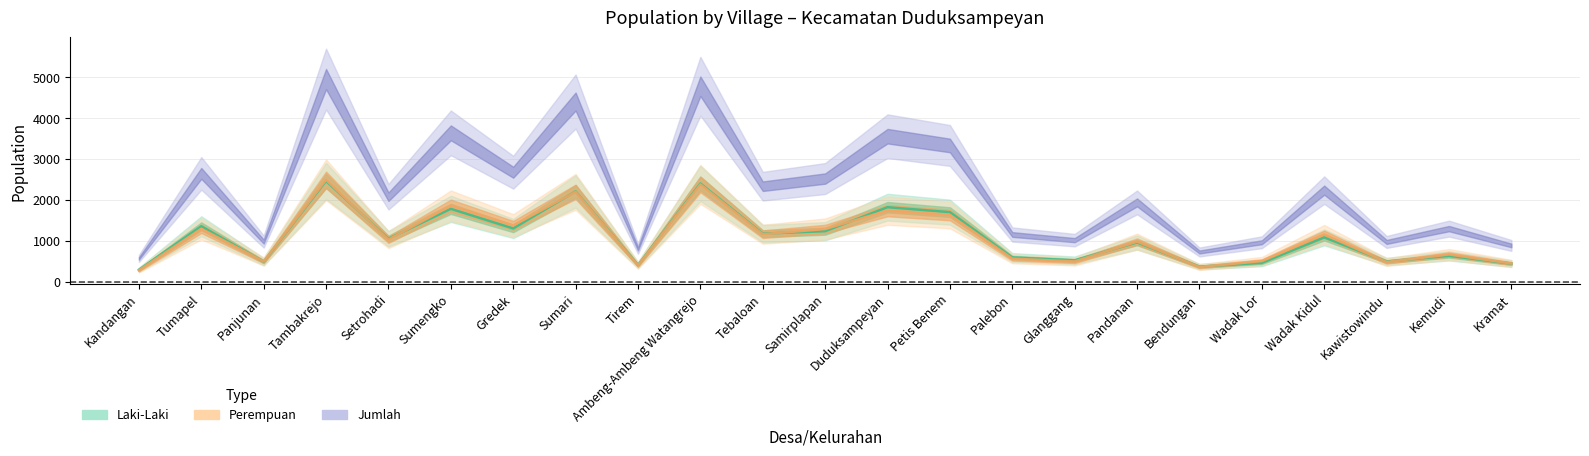

At which category does Laki-Laki reach its first local valley?

Panjunan